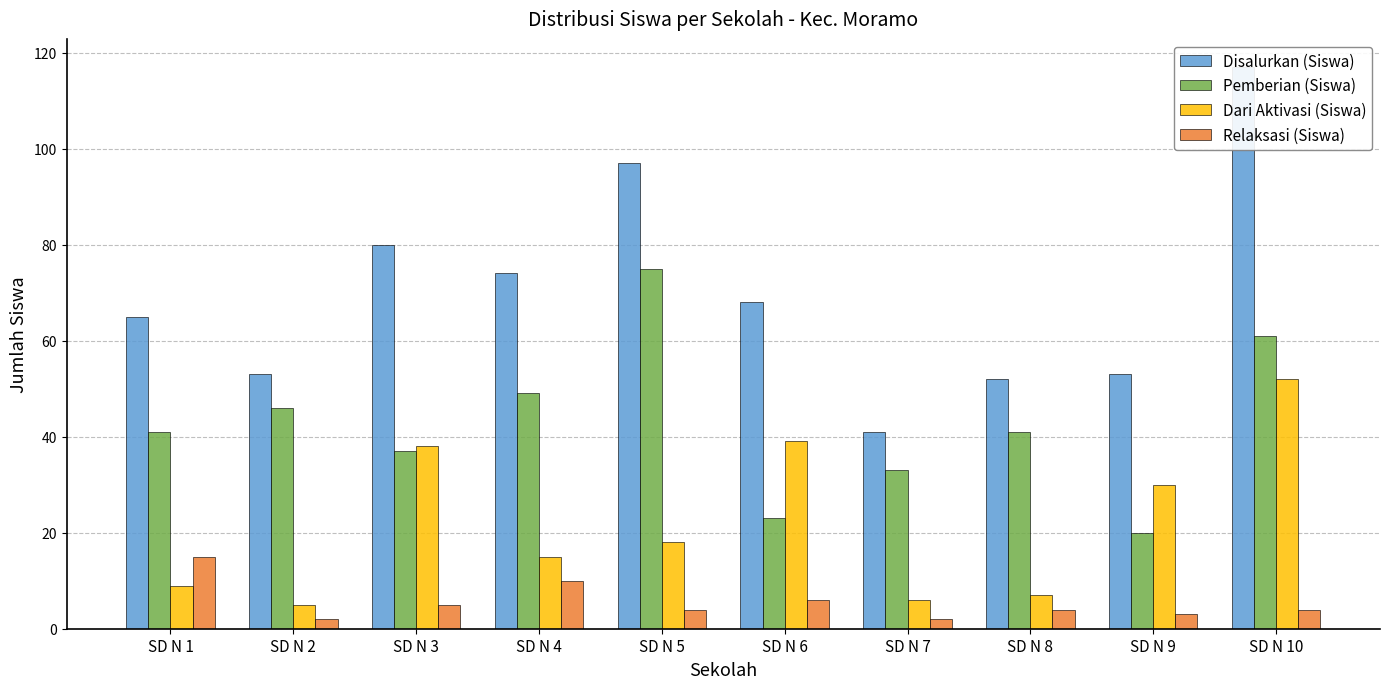

True or false: Pemberian (Siswa) has a value of 117 at SD N 5.

False